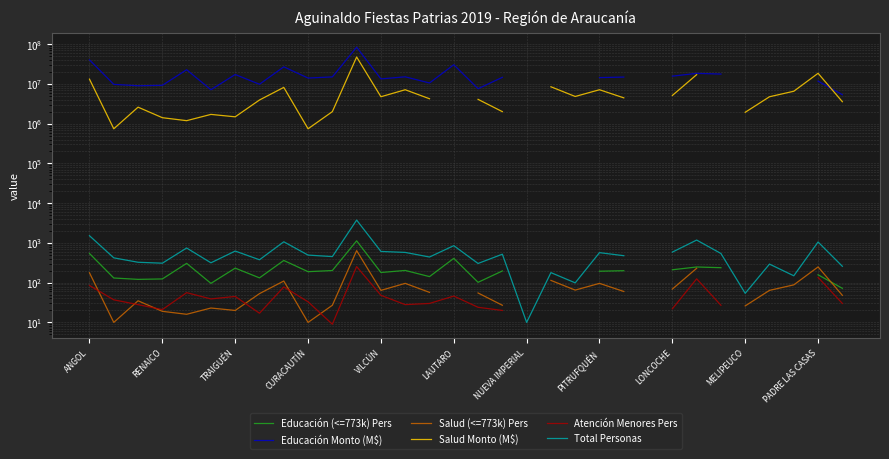

How many lines are shown in the chart?

6